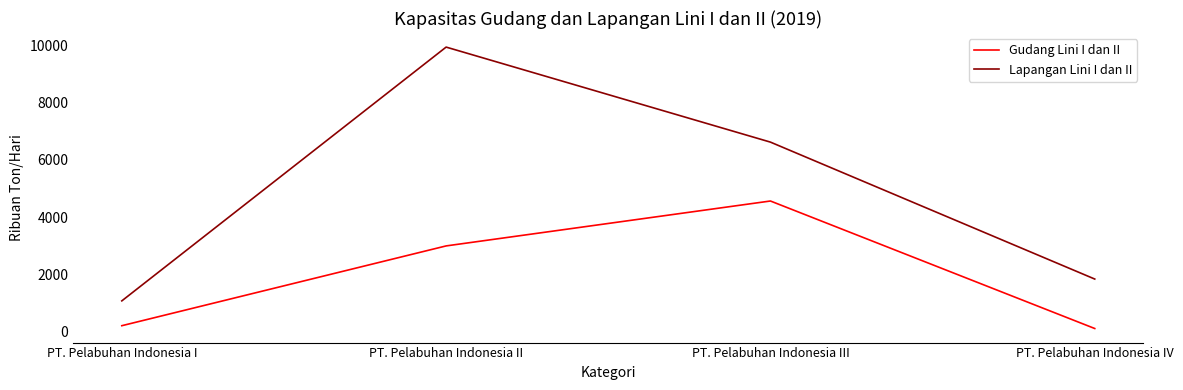

The Lapangan Lini I dan II series shows 682 at PT. Pelabuhan Indonesia IV. True or false?

False